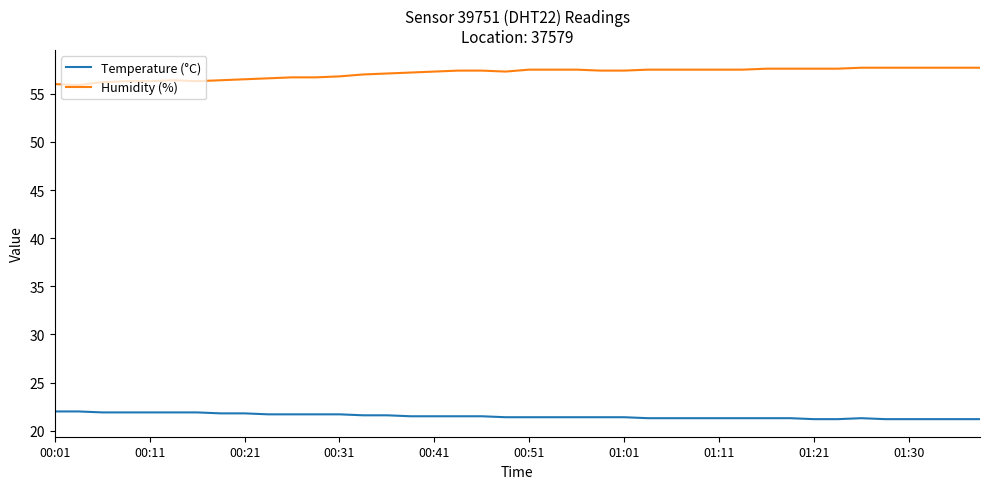

Rank the series by their maximum value, from highest to lowest.

Humidity (%), Temperature (°C)